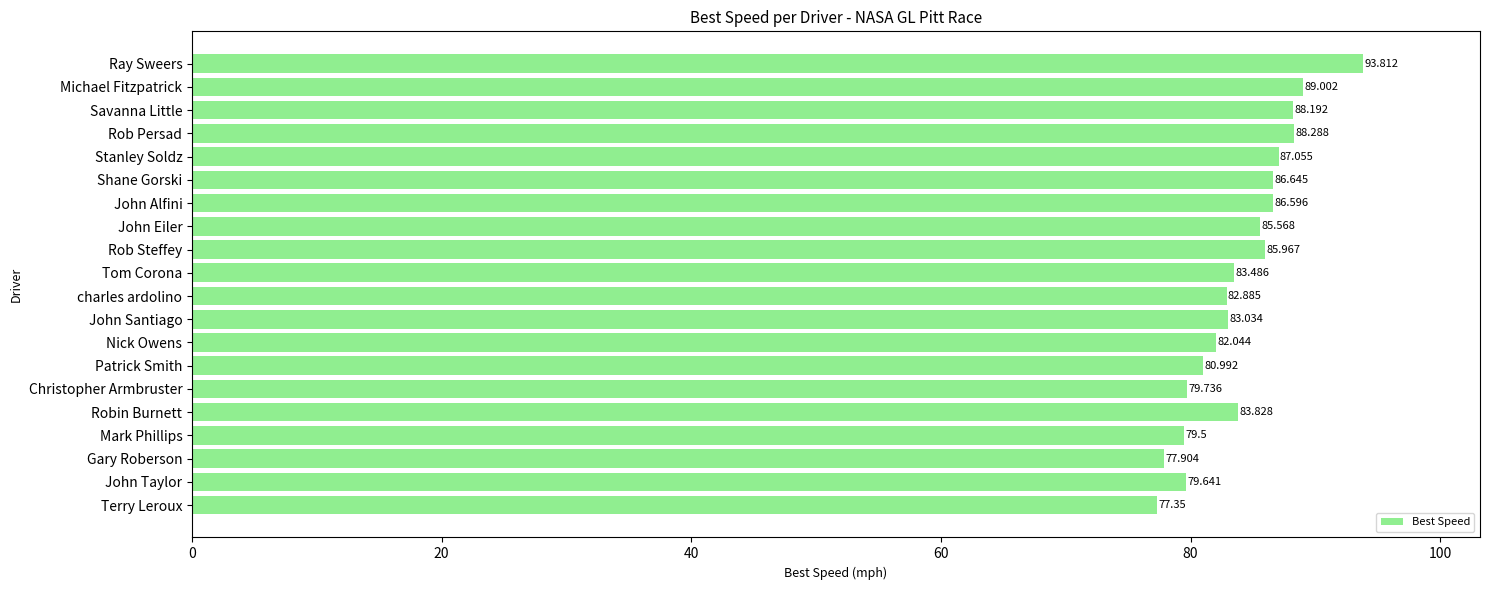

Which category has the highest value across all series?

Ray Sweers